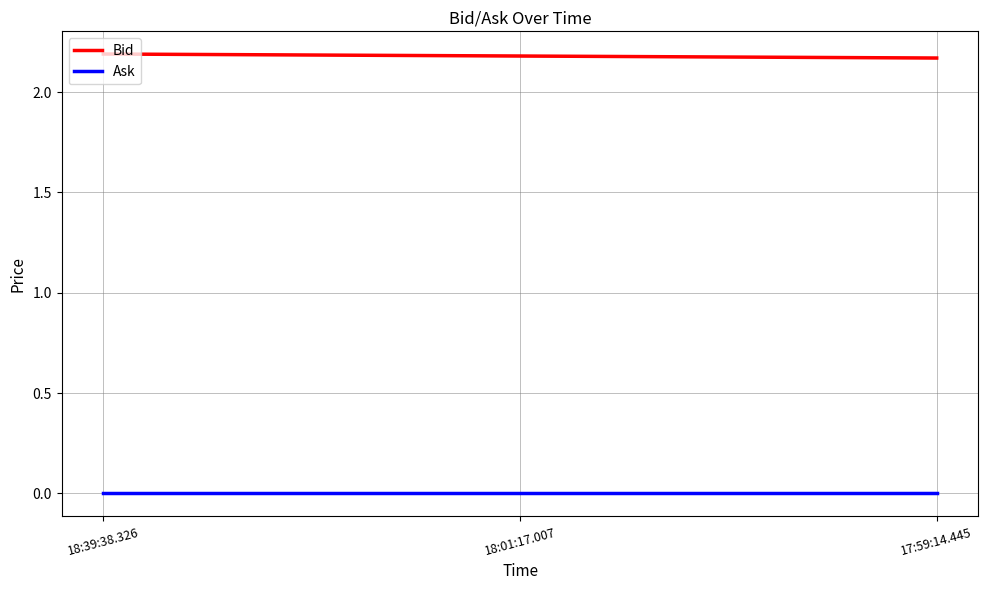

What is the maximum value shown in the chart?

2.2